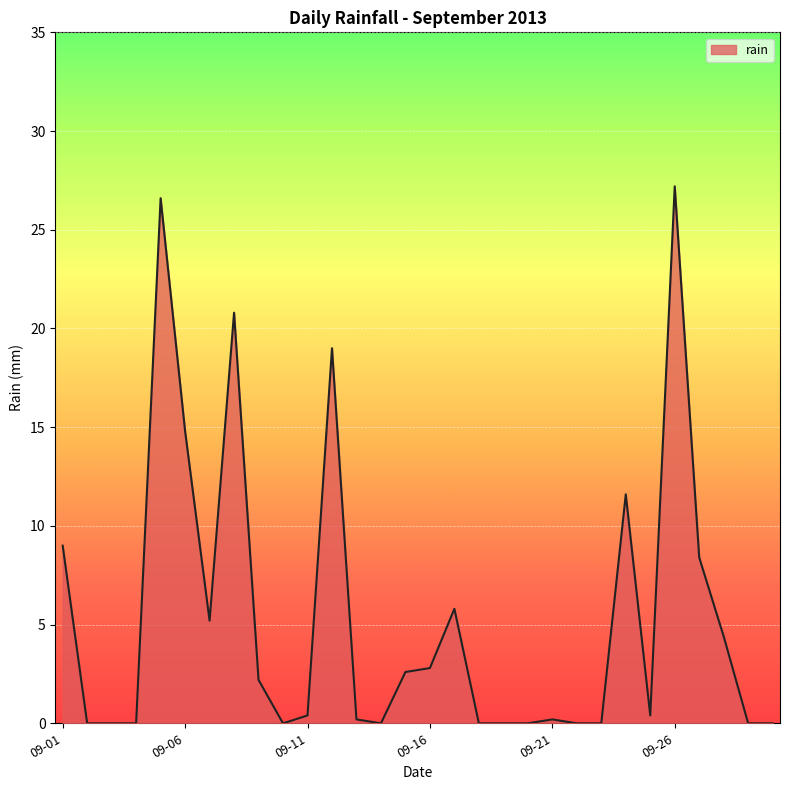

What is the difference between the maximum and minimum values?

27.2